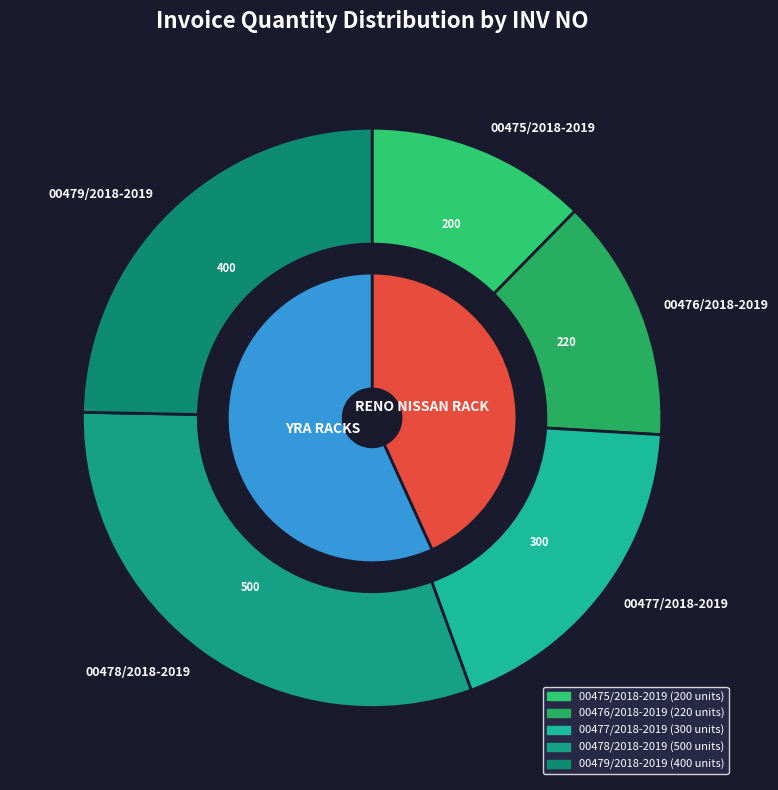

What is the change in value from 00476/2018-2019 to 00477/2018-2019?

+80